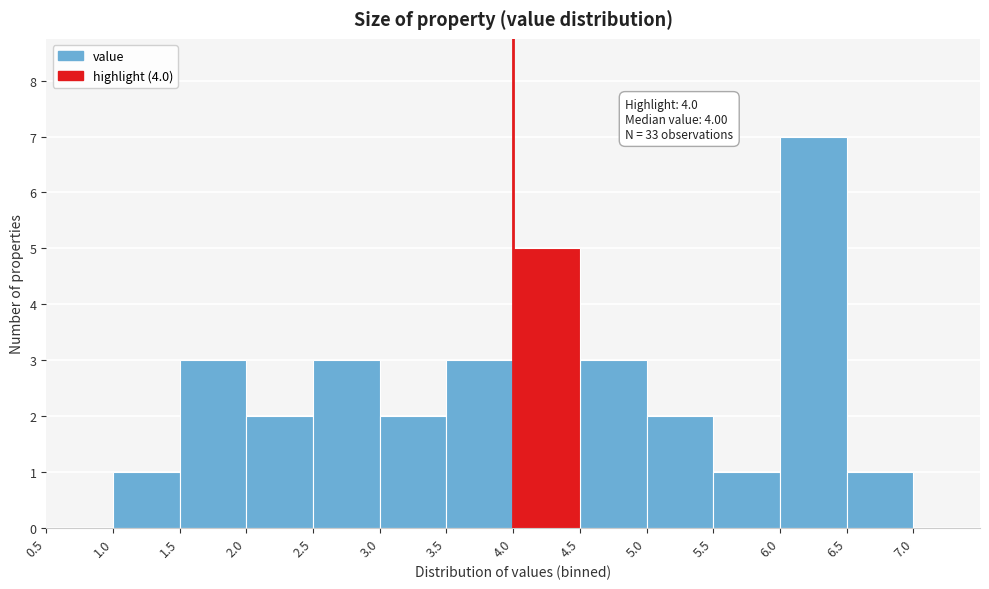

Over which range of the x-axis is the bar tallest?

6.0 to 6.5